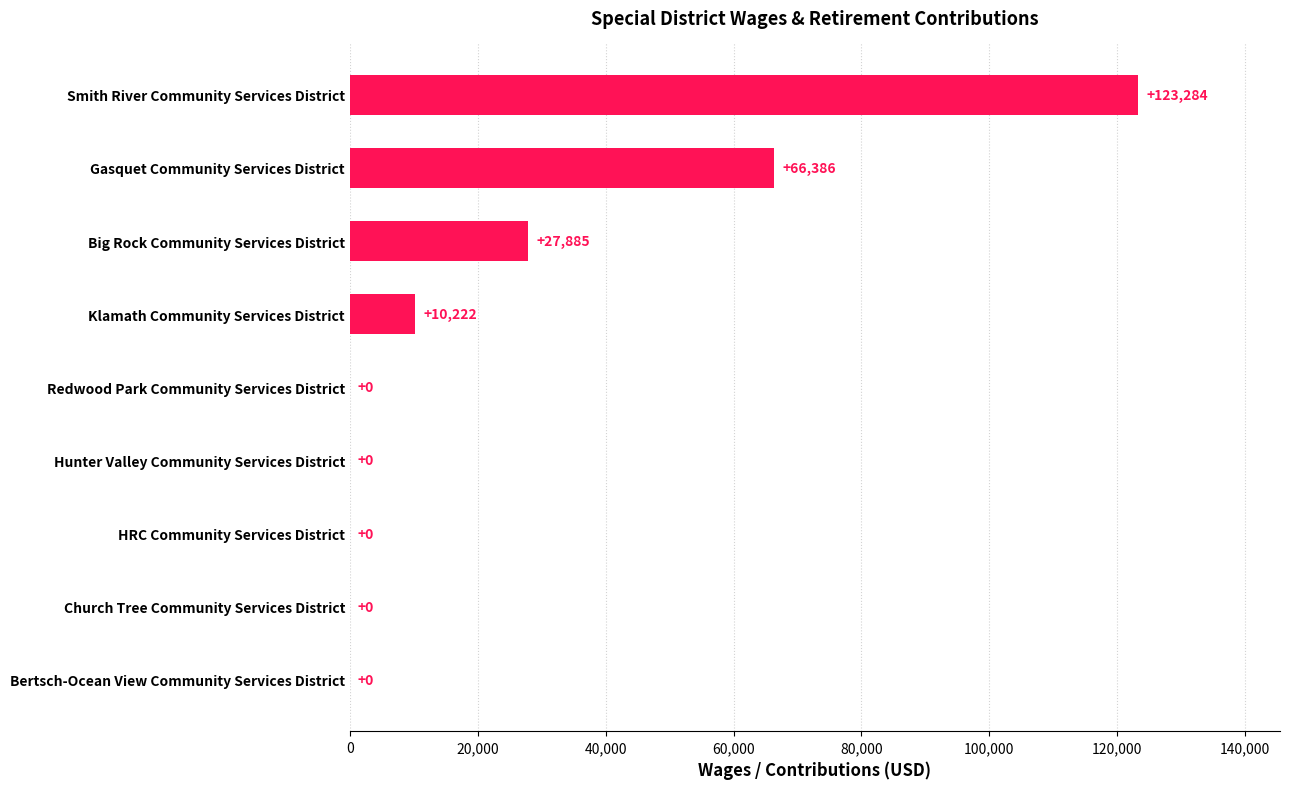

Which category has the highest value across all series?

Smith River Community Services District